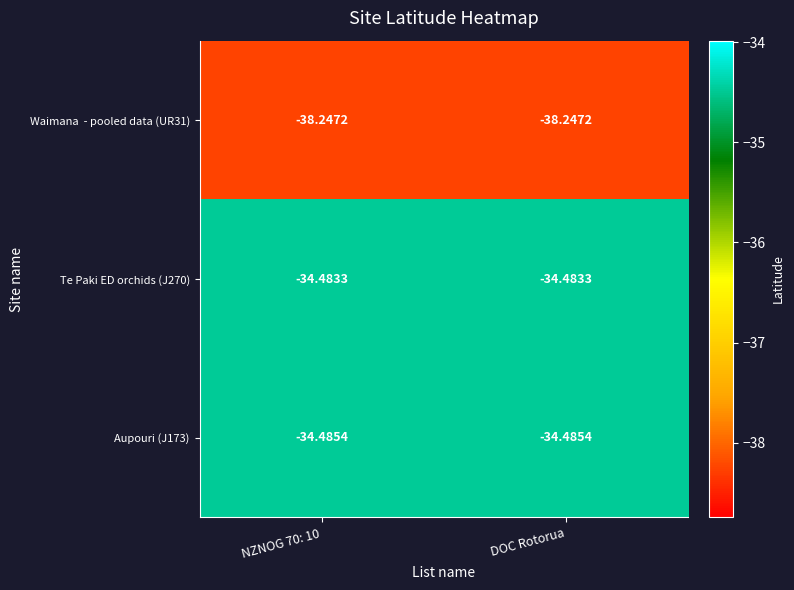

At which category is the sum across all series the highest?

NZNOG 70: 10